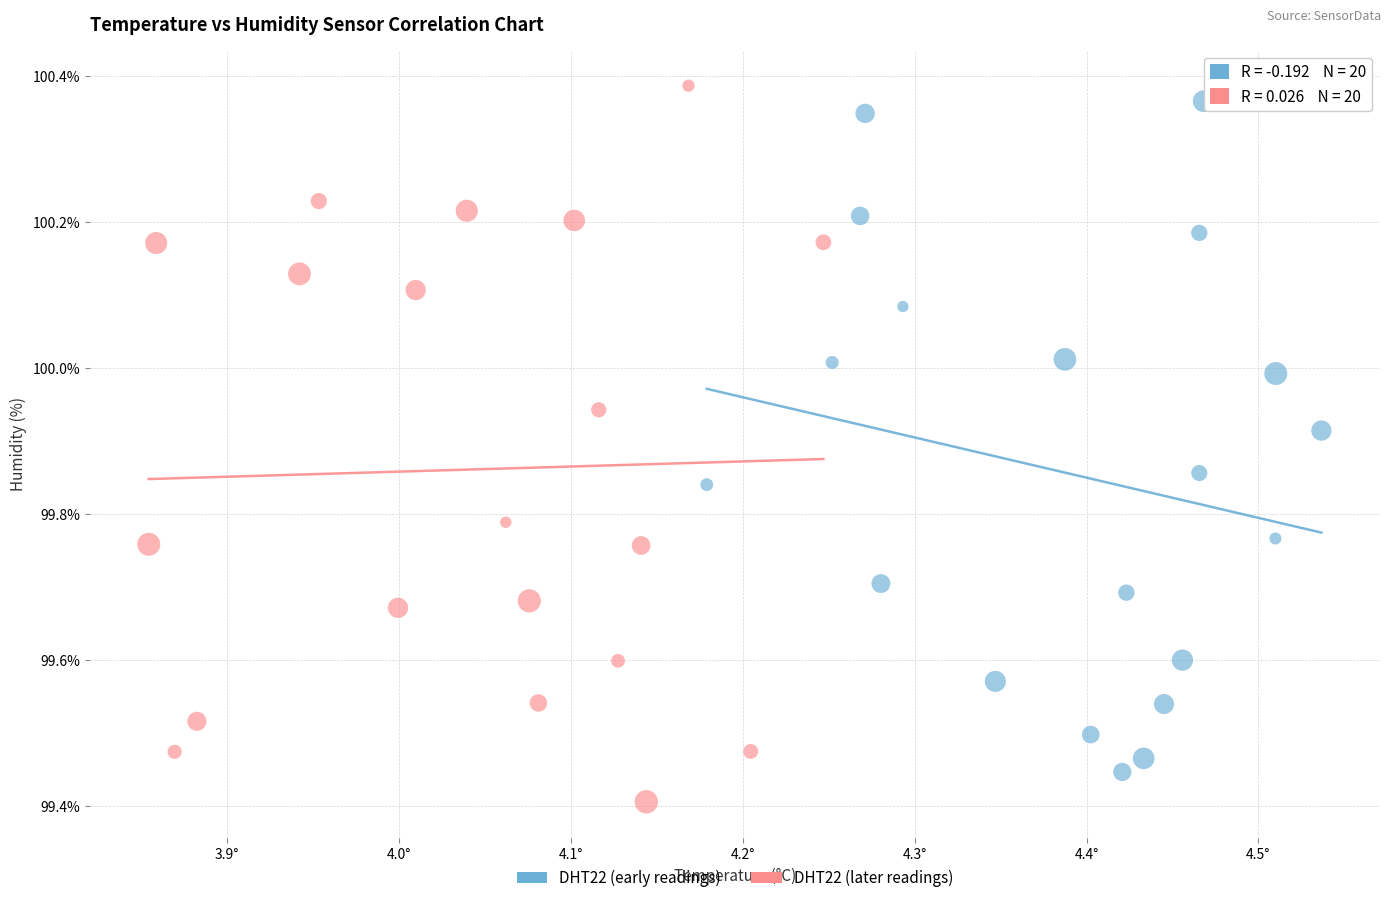

Which series has the largest Y range (max minus min)?

DHT22 (later readings)